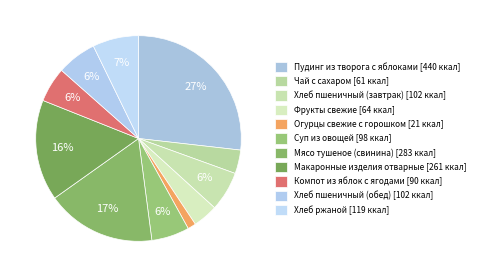

True or false: Суп из овощей accounts for 1% of the total.

False